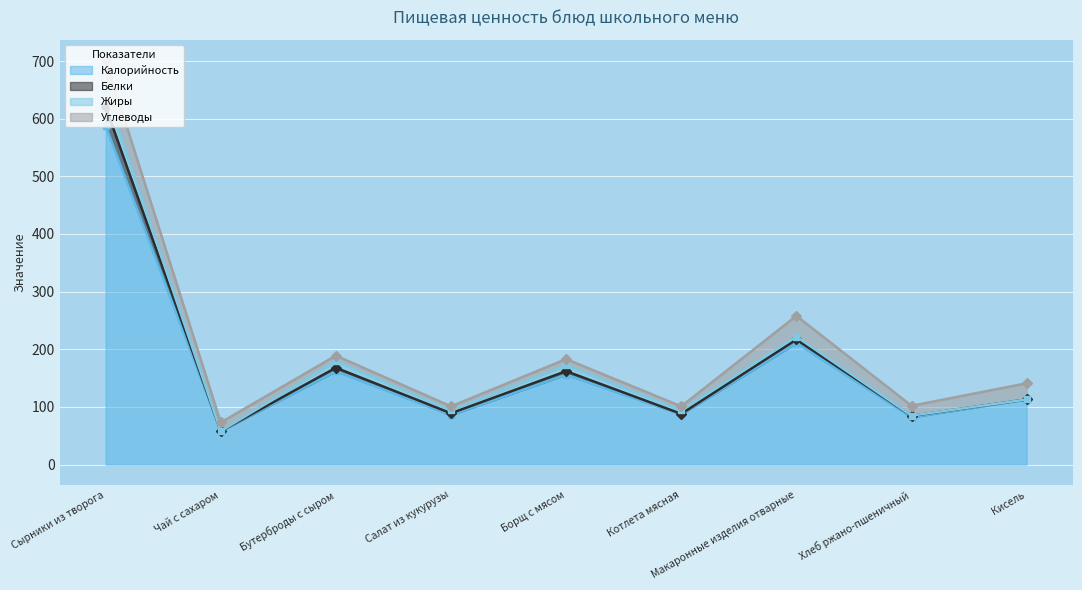

Read the Калорийность value at Чай с сахаром, to the nearest 50.

50